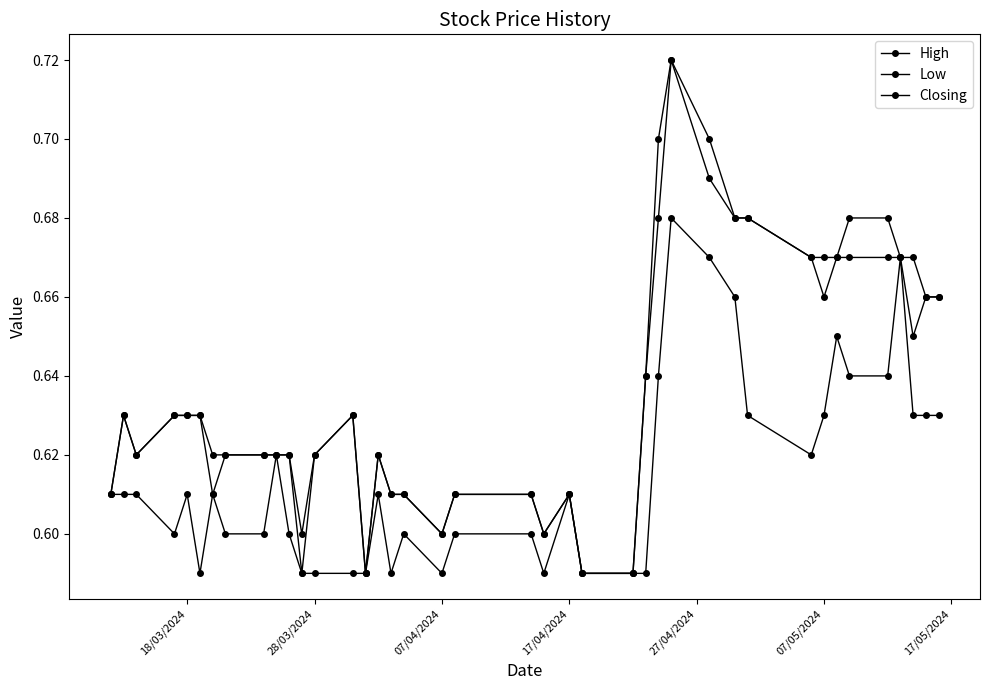

True or false: Closing has more than 2 points higher than both neighbors.

True